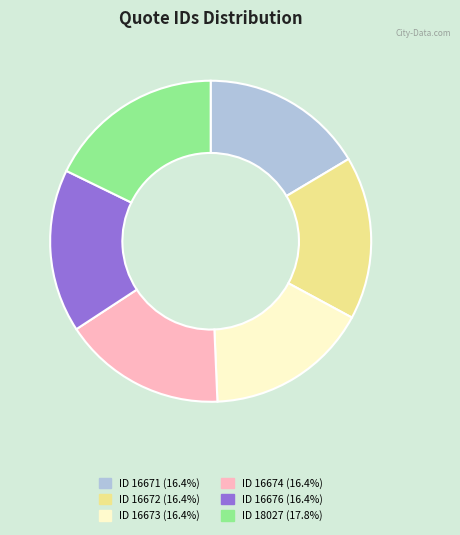

Is there a majority slice in this chart?

No